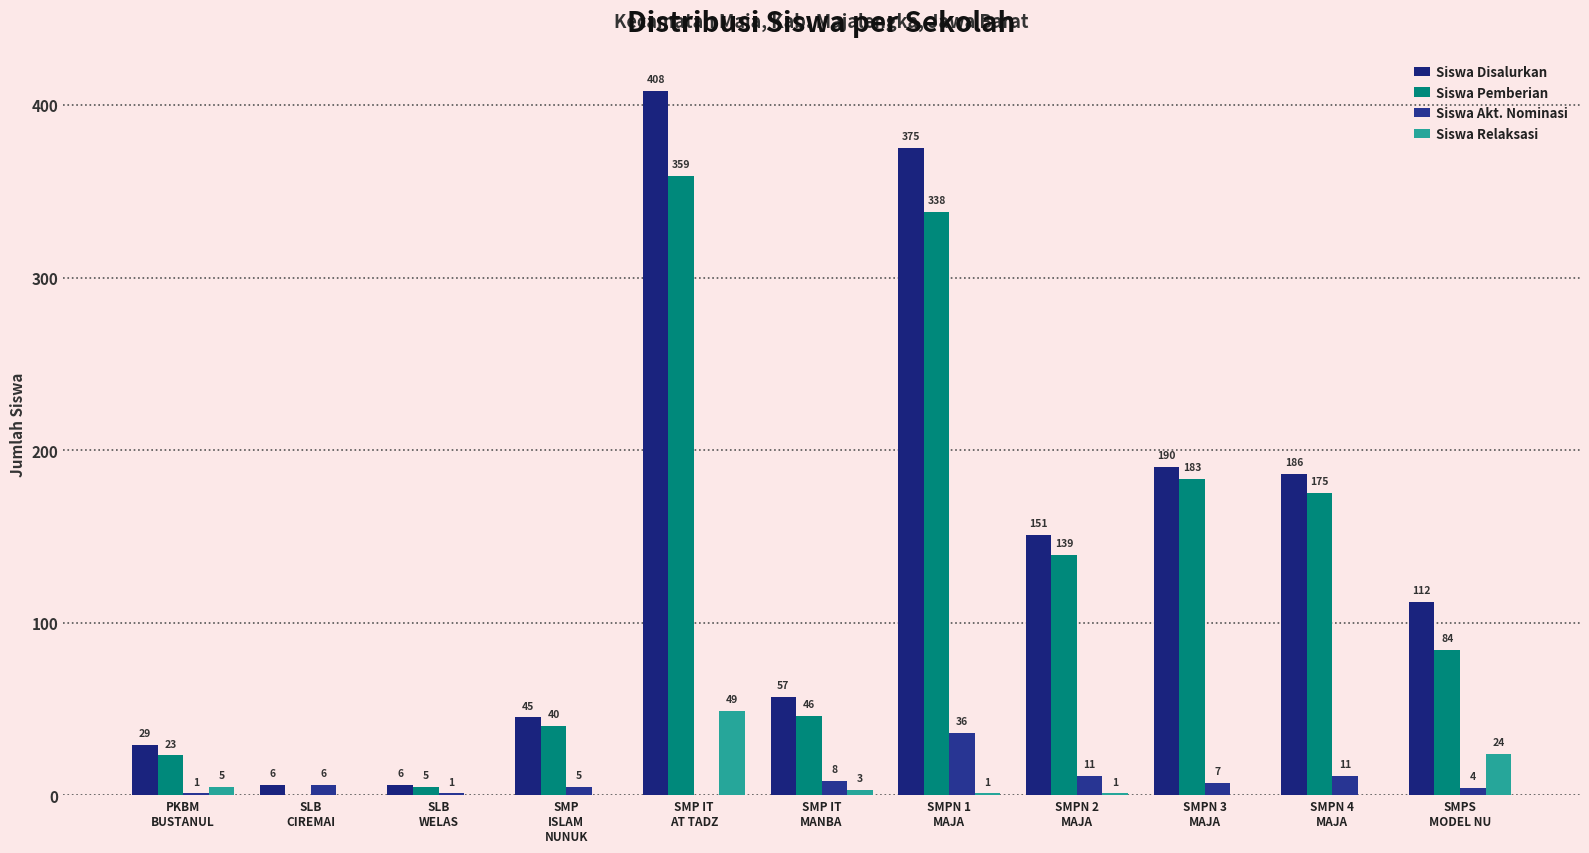

What is the value of the Siswa Pemberian bar at the 3rd from the left?

5